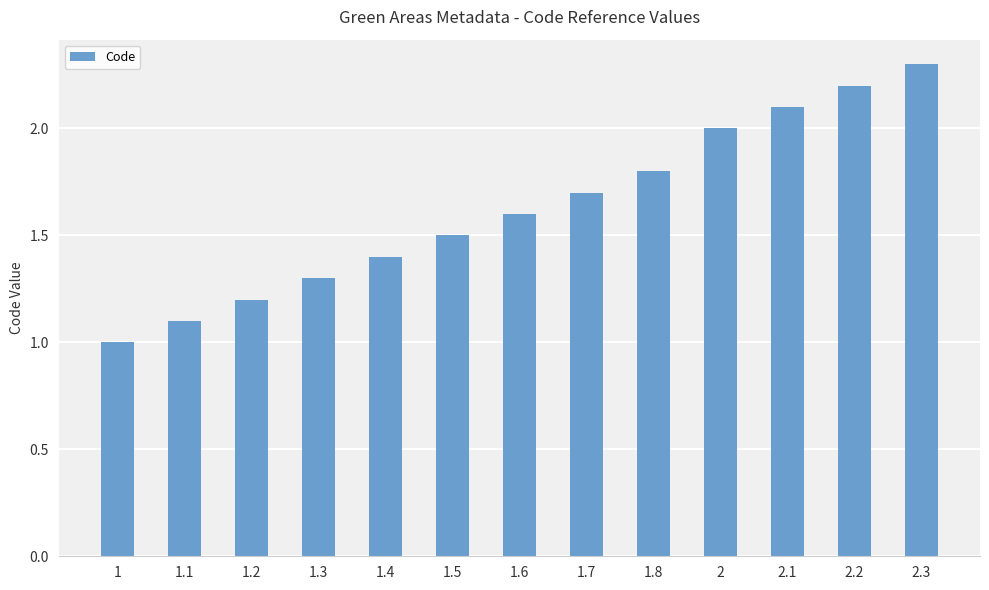

Rank the categories by value from lowest to highest.

1, 1.1, 1.2, 1.3, 1.4, 1.5, 1.6, 1.7, 1.8, 2, 2.1, 2.2, 2.3